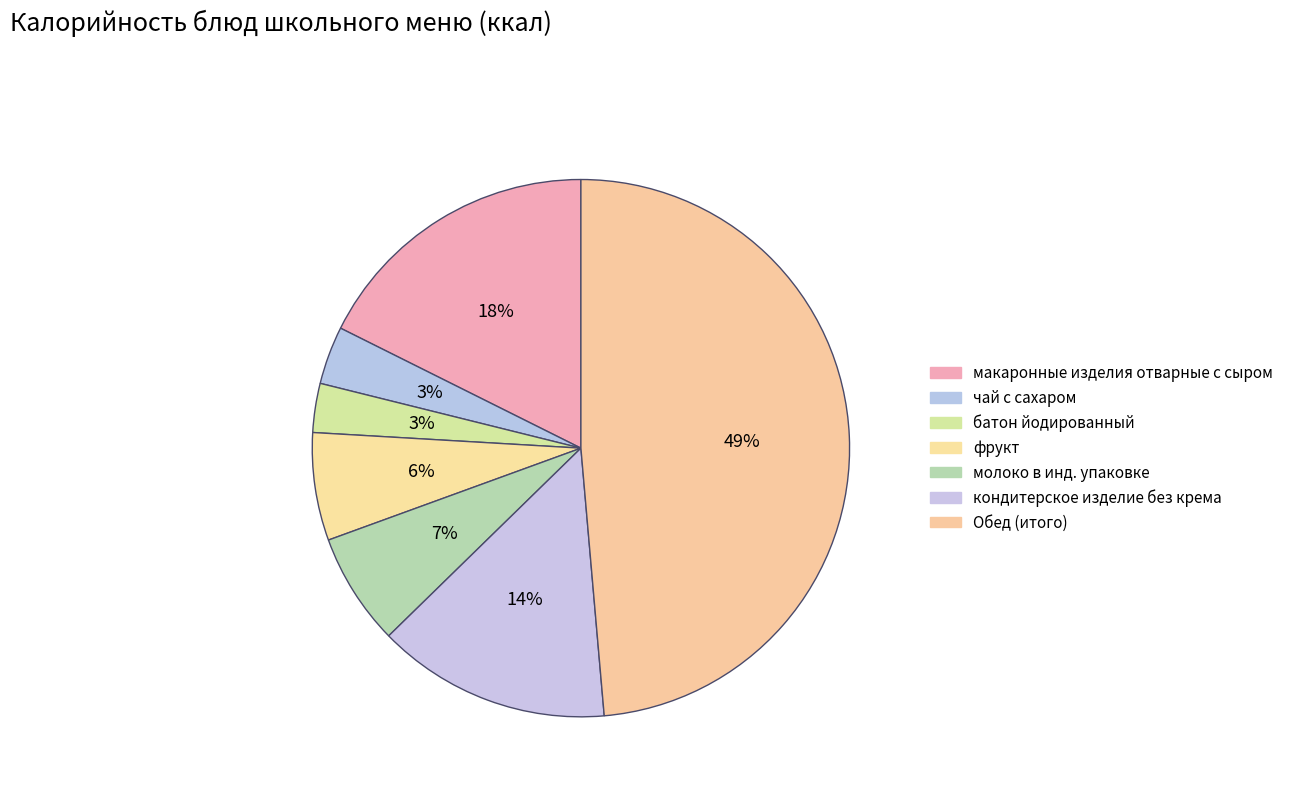

Count the number of slices in the pie.

7